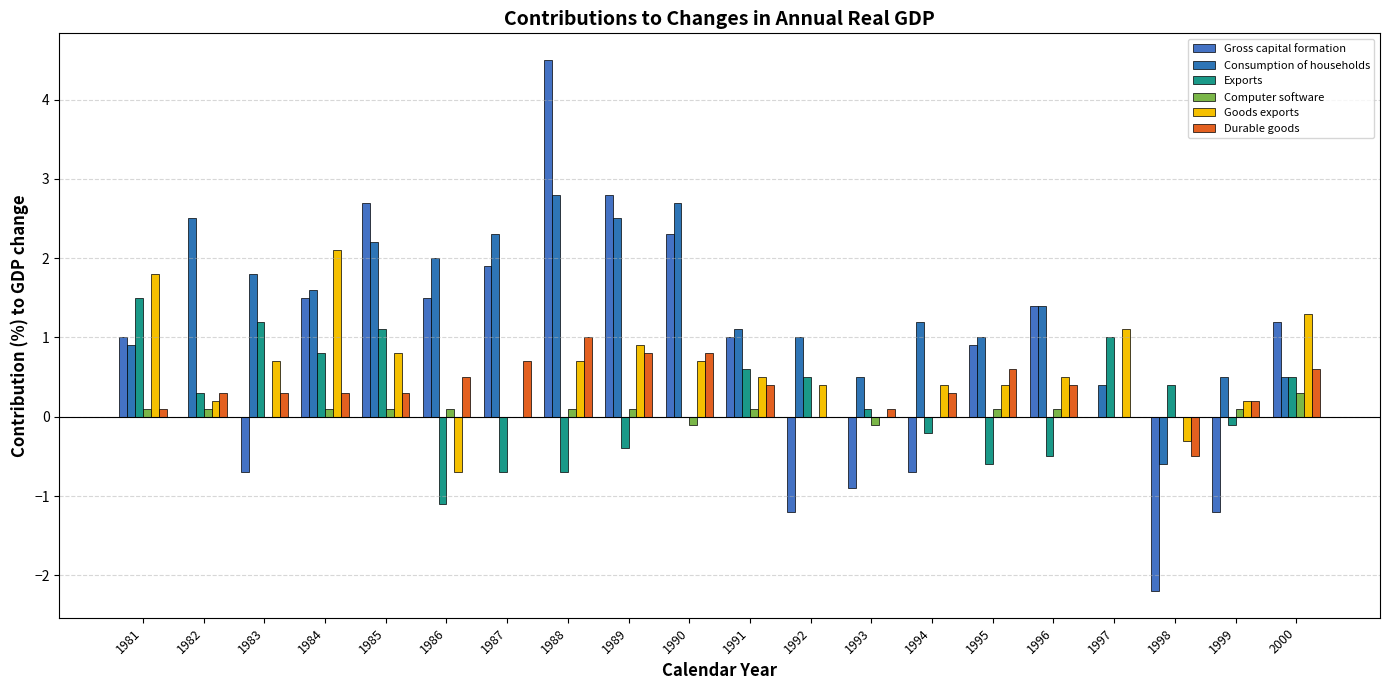

What is the difference between the highest and lowest values at 1989?

3.2